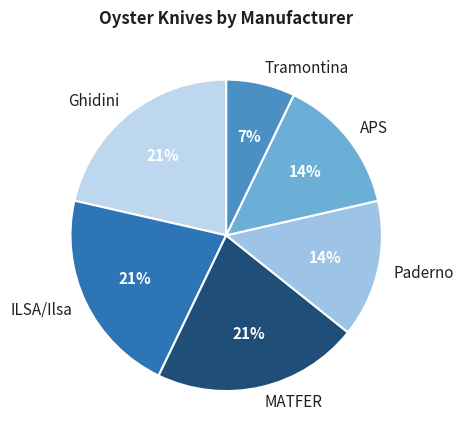

How many segments does this pie chart have?

6